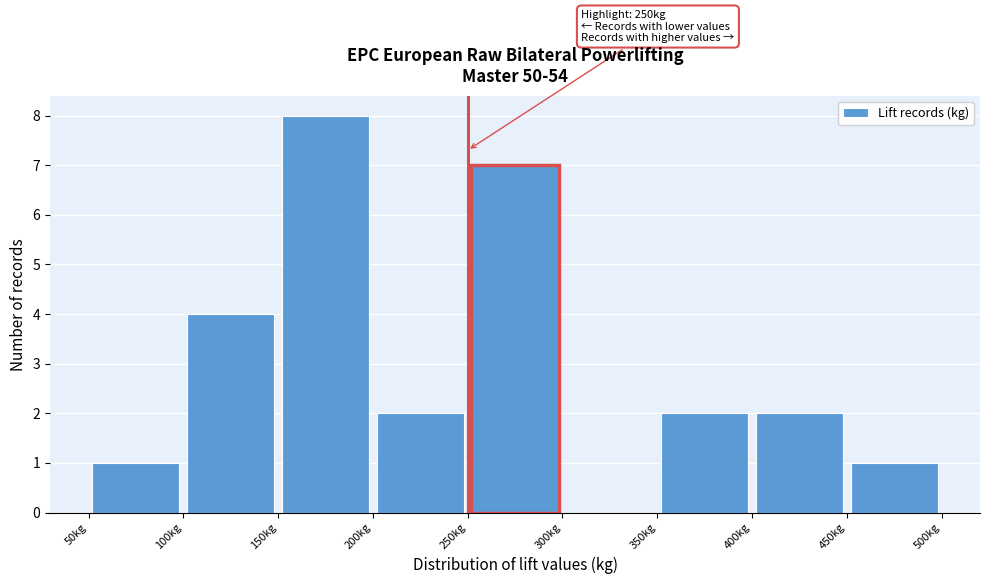

Over which range of the x-axis is the bar tallest?

150 to 200